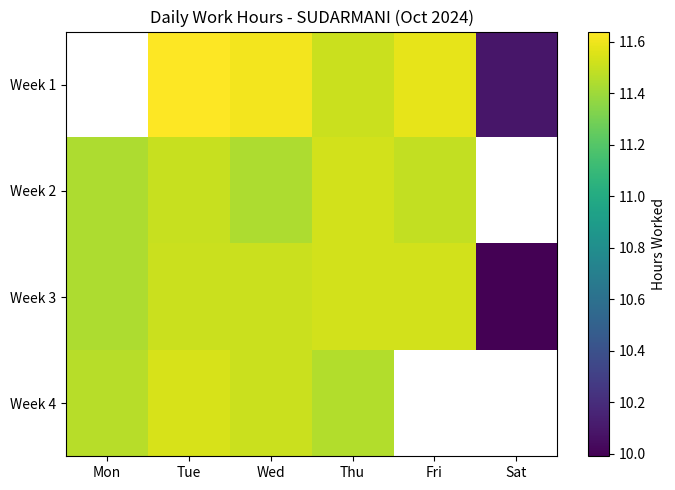

Count the Week 3 values in the range 11 to 12.

5